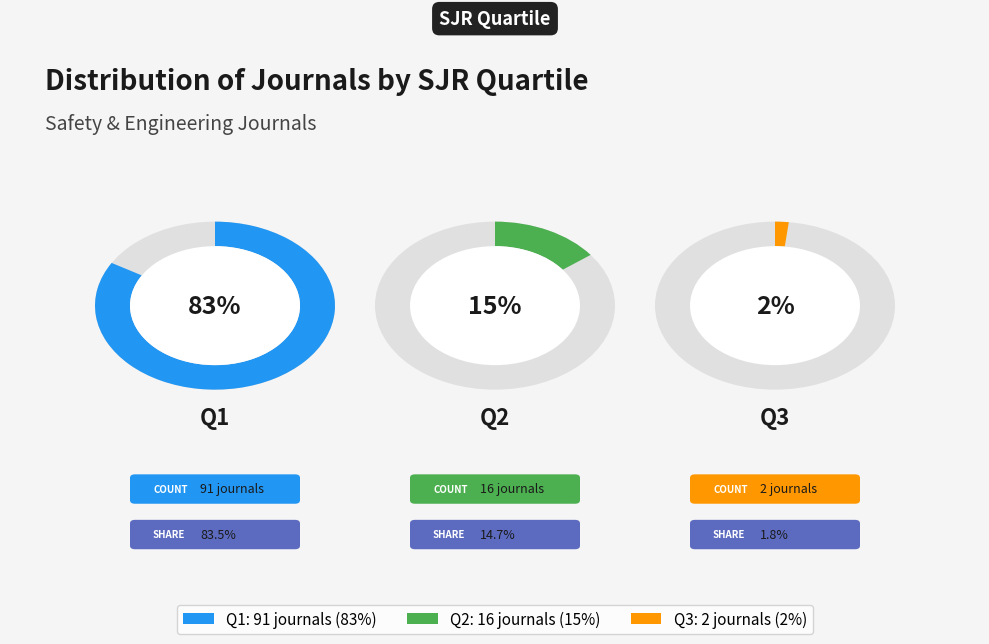

Which slice is the largest?

Q1